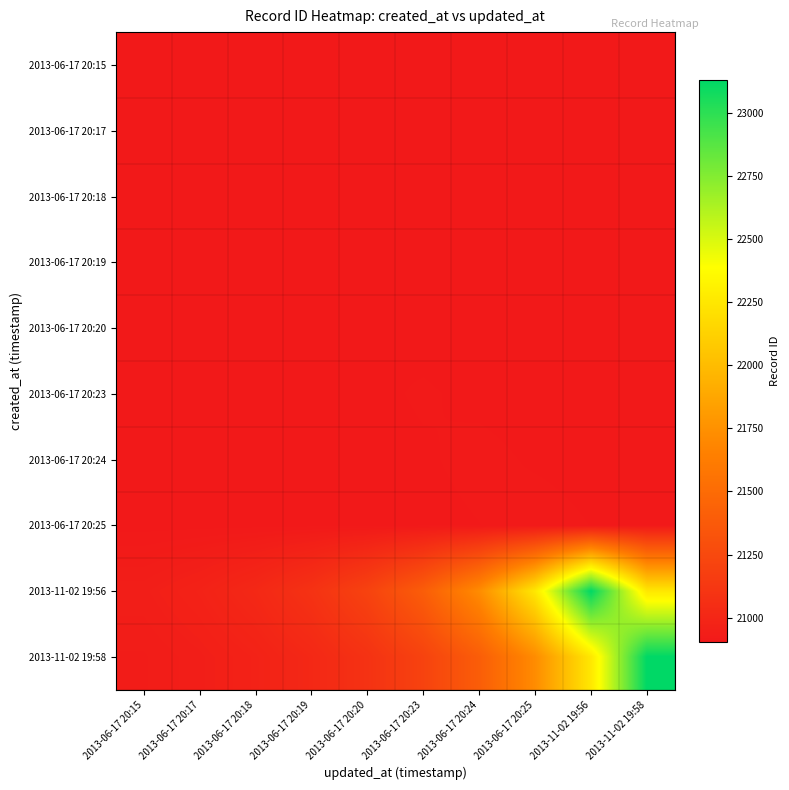

What is the minimum value shown in the chart?

20903.0